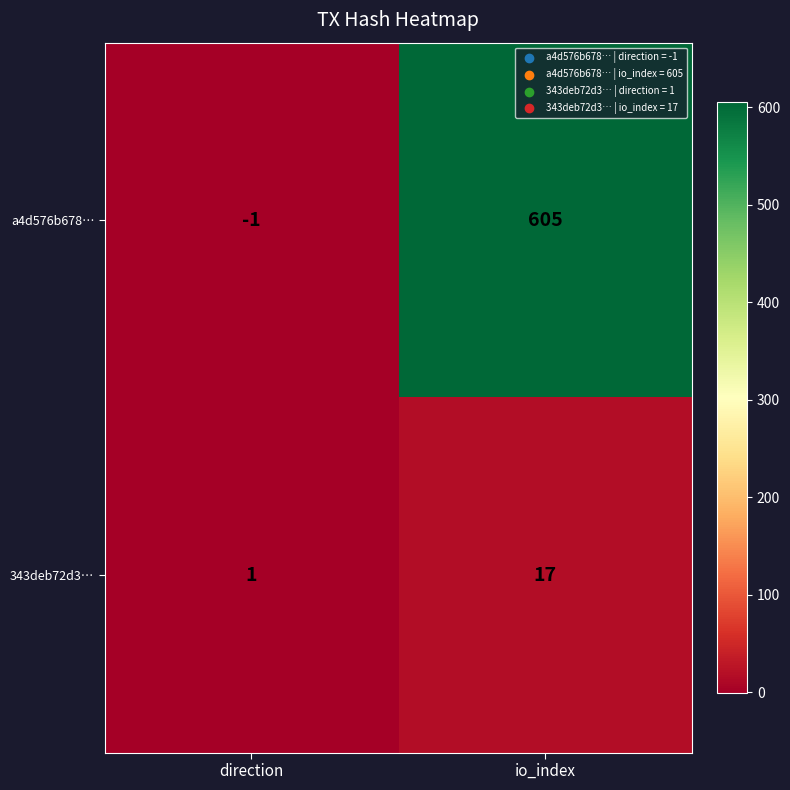

At which category is the sum across all series the highest?

io_index